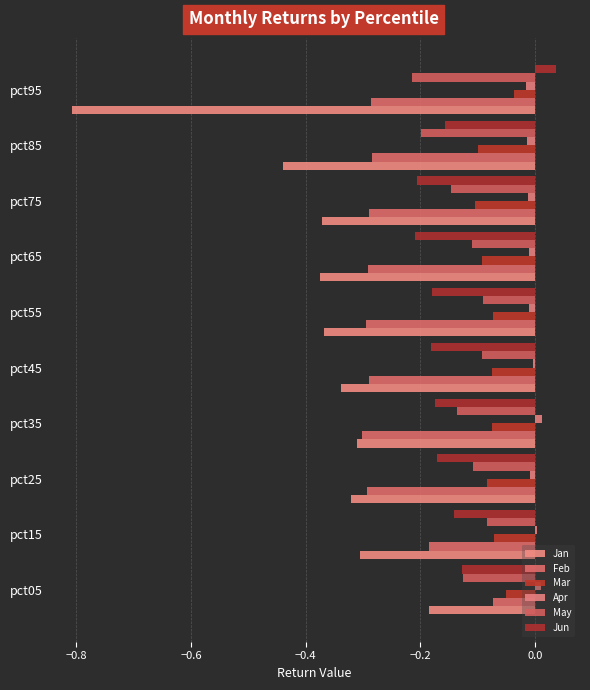

How many series are shown in this chart?

6